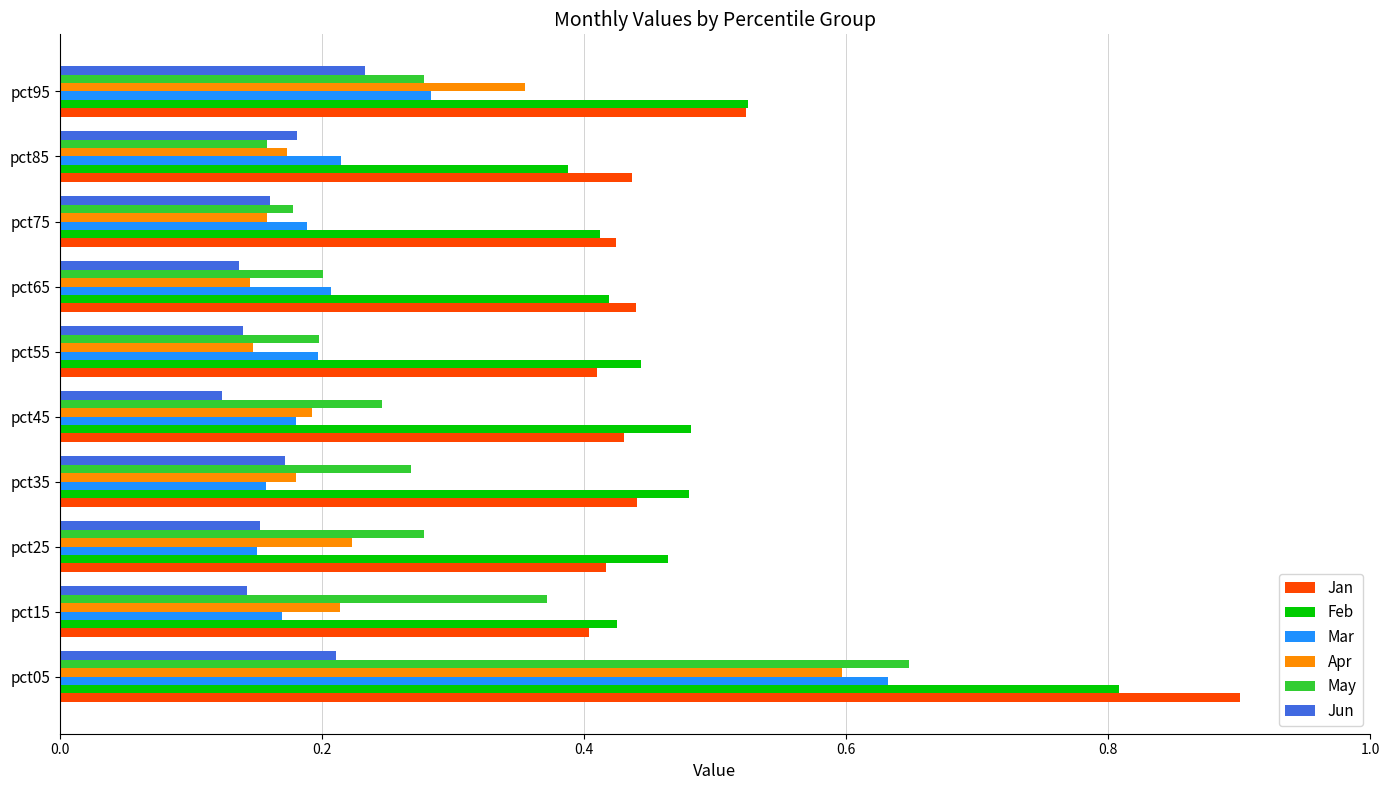

The Feb series shows 1.2 at pct05. True or false?

False